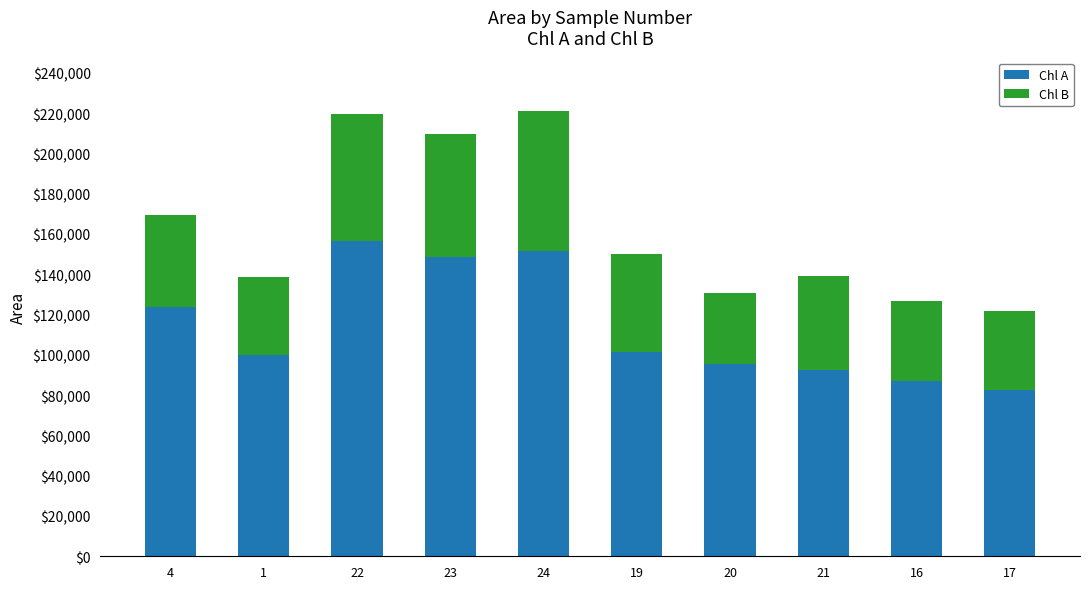

What is the total value across all series at 16?

126729